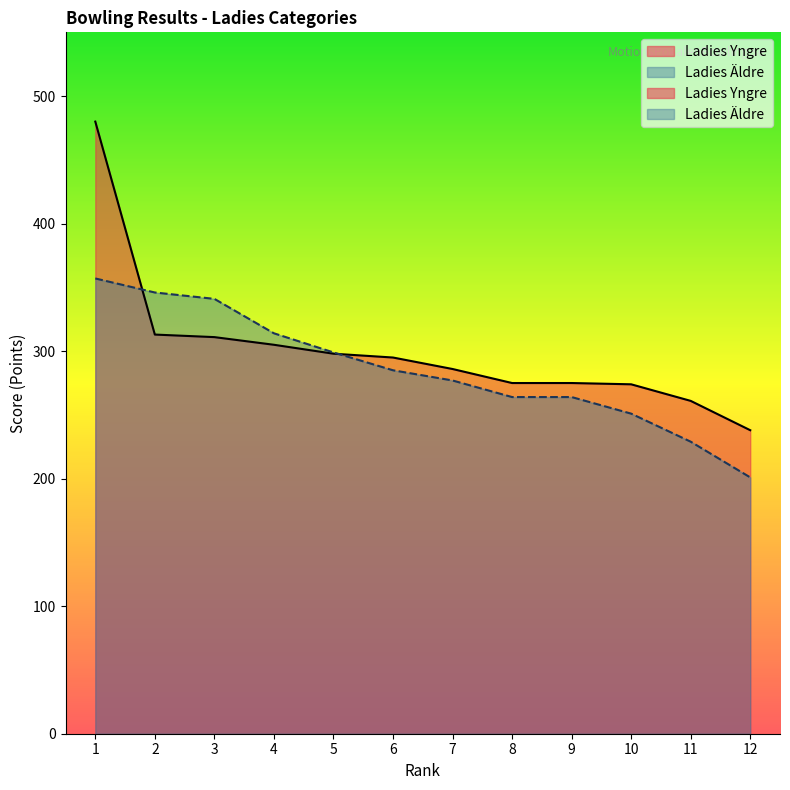

Rank the series by their average value, from lowest to highest.

Ladies Äldre, Ladies Yngre